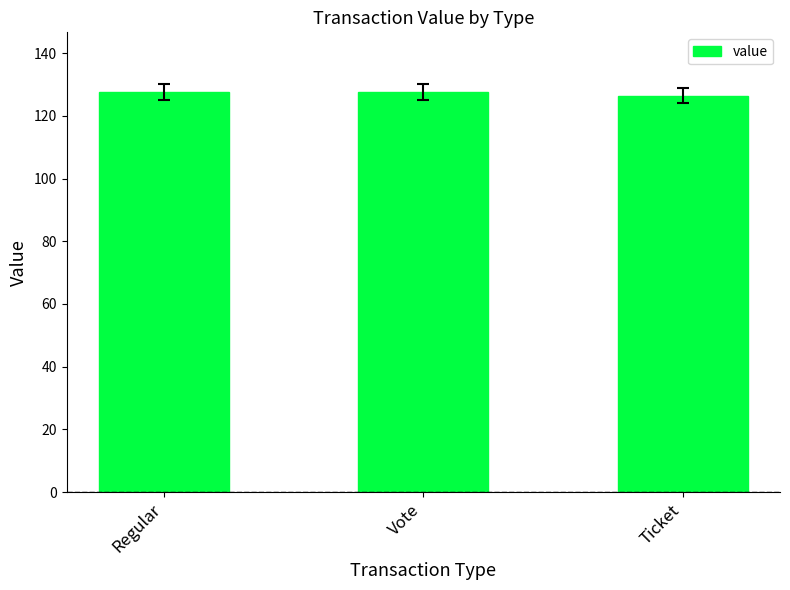

Is it true that the value at Regular is 71.6?

False